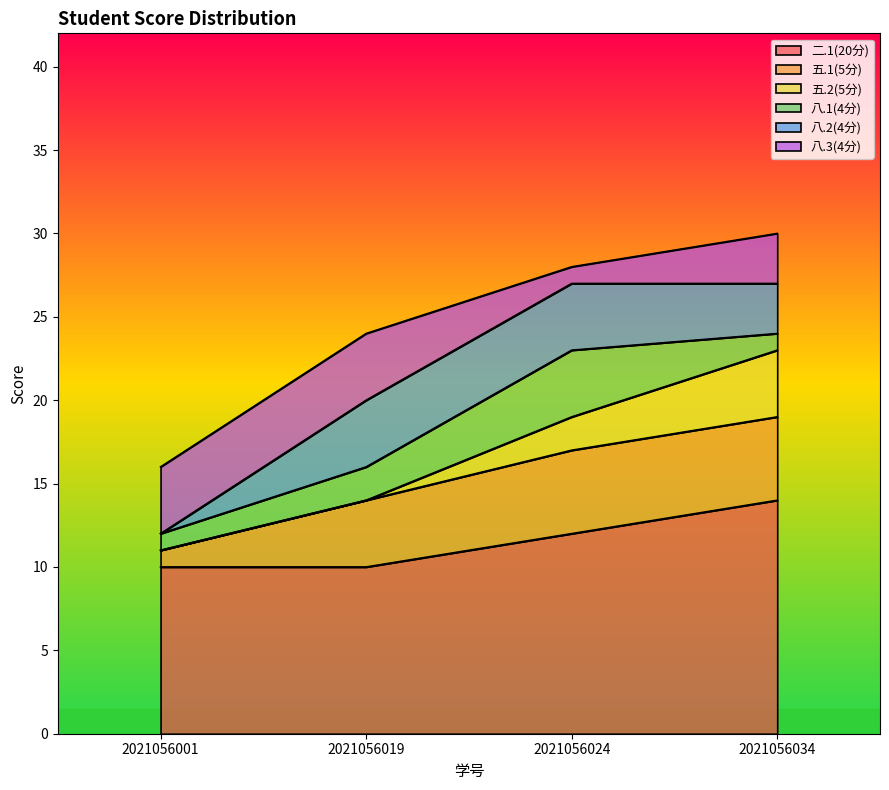

Rank the series by their maximum value, from highest to lowest.

二.1(20分), 五.1(5分), 五.2(5分), 八.1(4分), 八.2(4分), 八.3(4分)